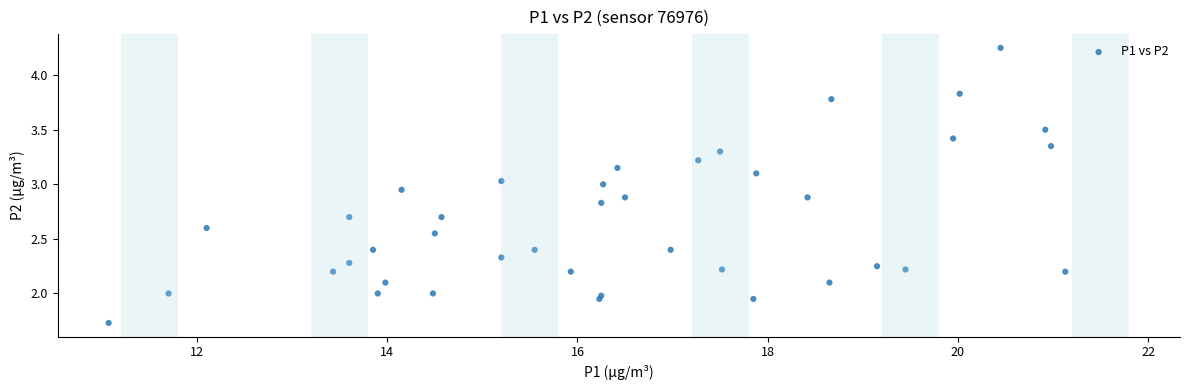

What is the range of X values (max minus min)?

10.1